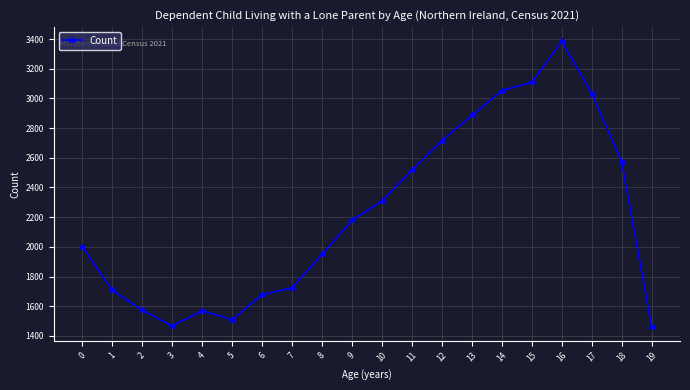

What is the greatest value displayed?

3384